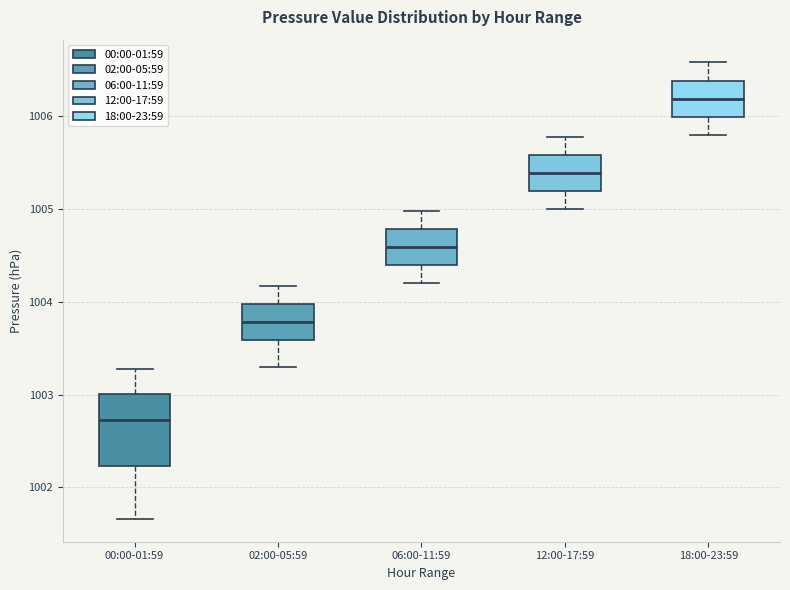

Which box has the lowest median line?

00:00-01:59